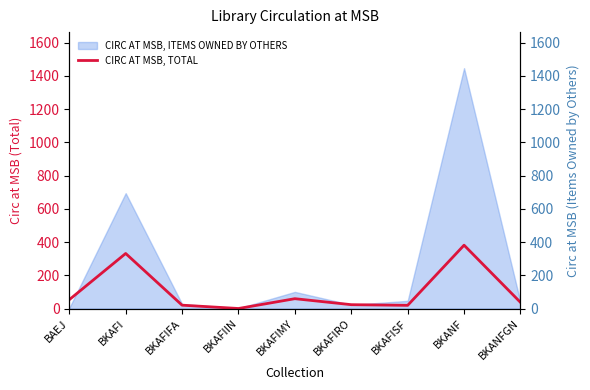

Which has a higher value, BKAFI or BKAFISF?

BKAFI